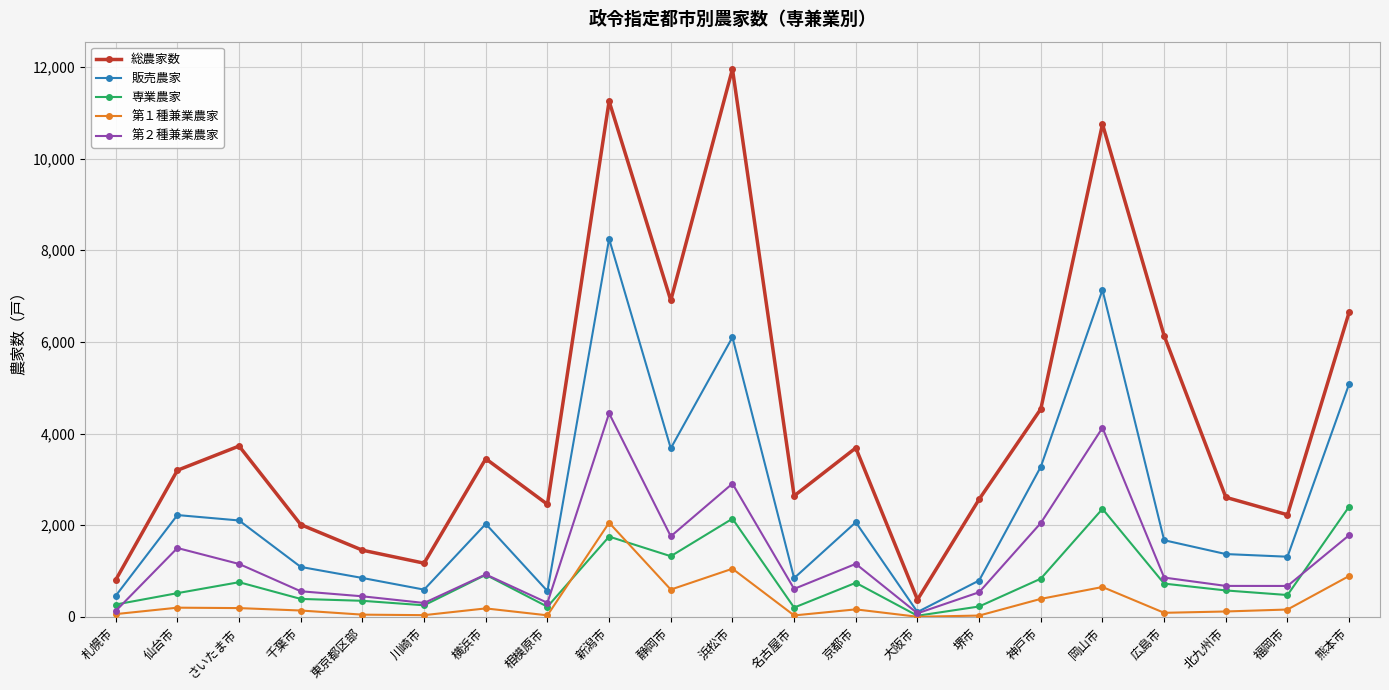

Rank the series by their maximum value, from lowest to highest.

第１種兼業農家, 専業農家, 第２種兼業農家, 販売農家, 総農家数